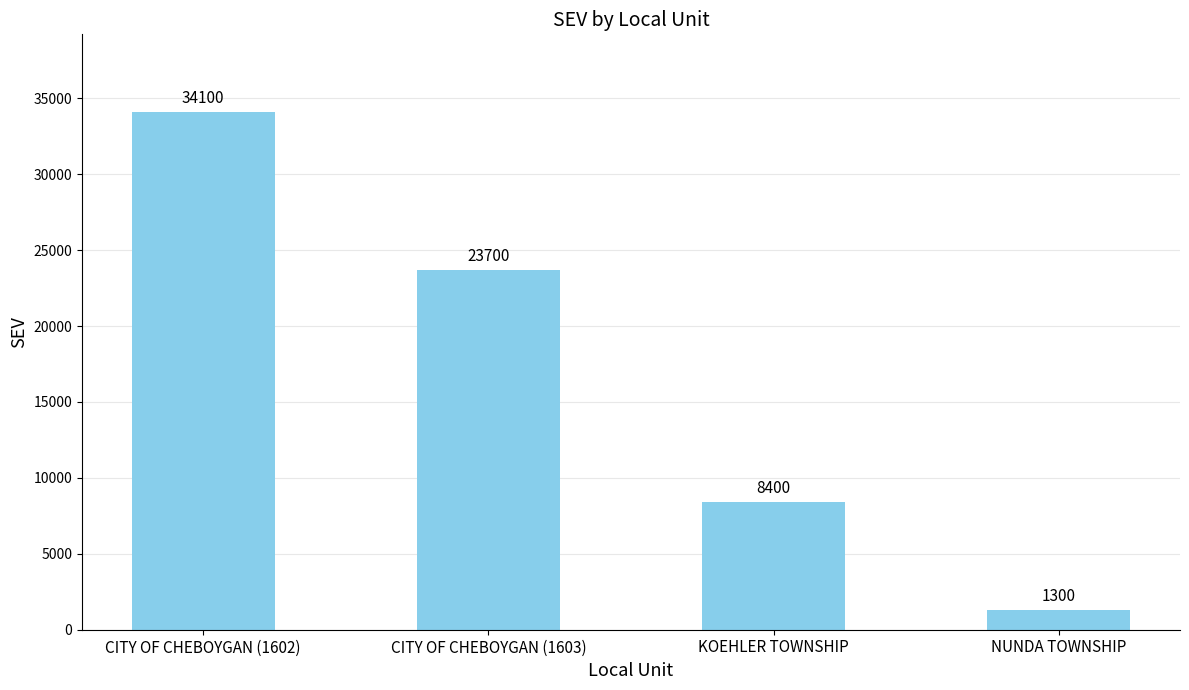

What is the difference between the maximum and minimum values?

32800